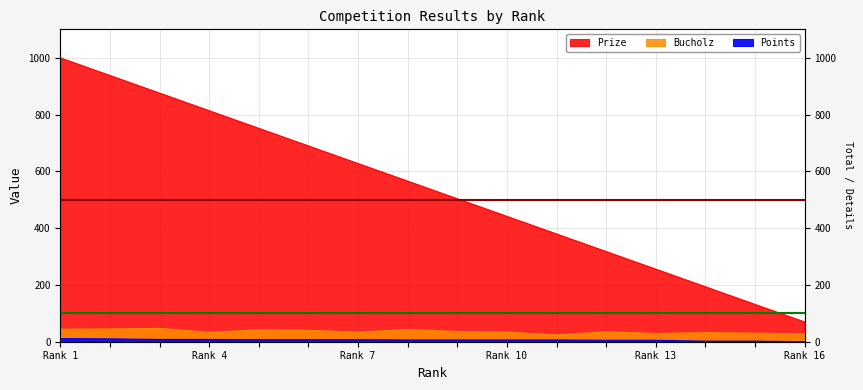

Does the chart display data point markers on the line(s)?

No